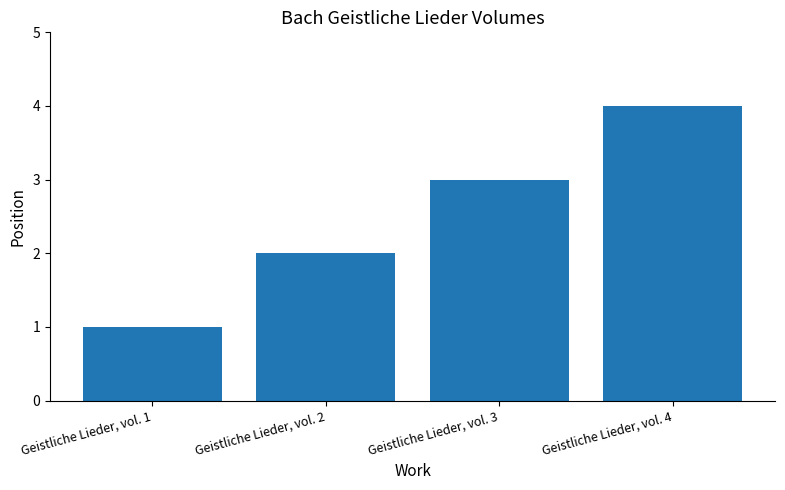

What is the difference between the second highest and minimum values?

2